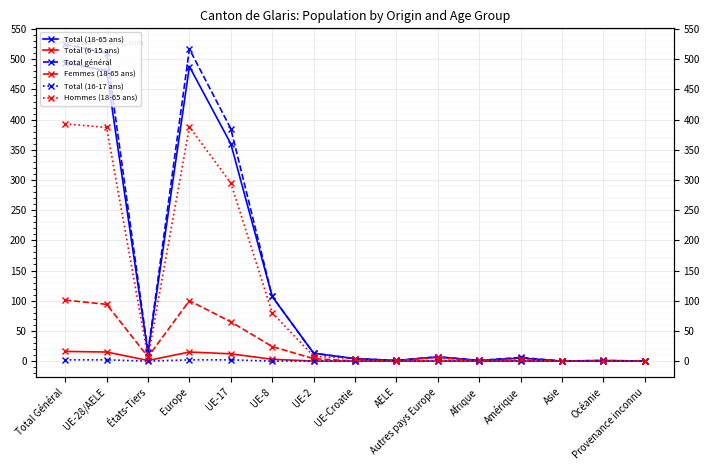

What is the sum of the Femmes (18-65 ans) values at Océanie and AELE?

1